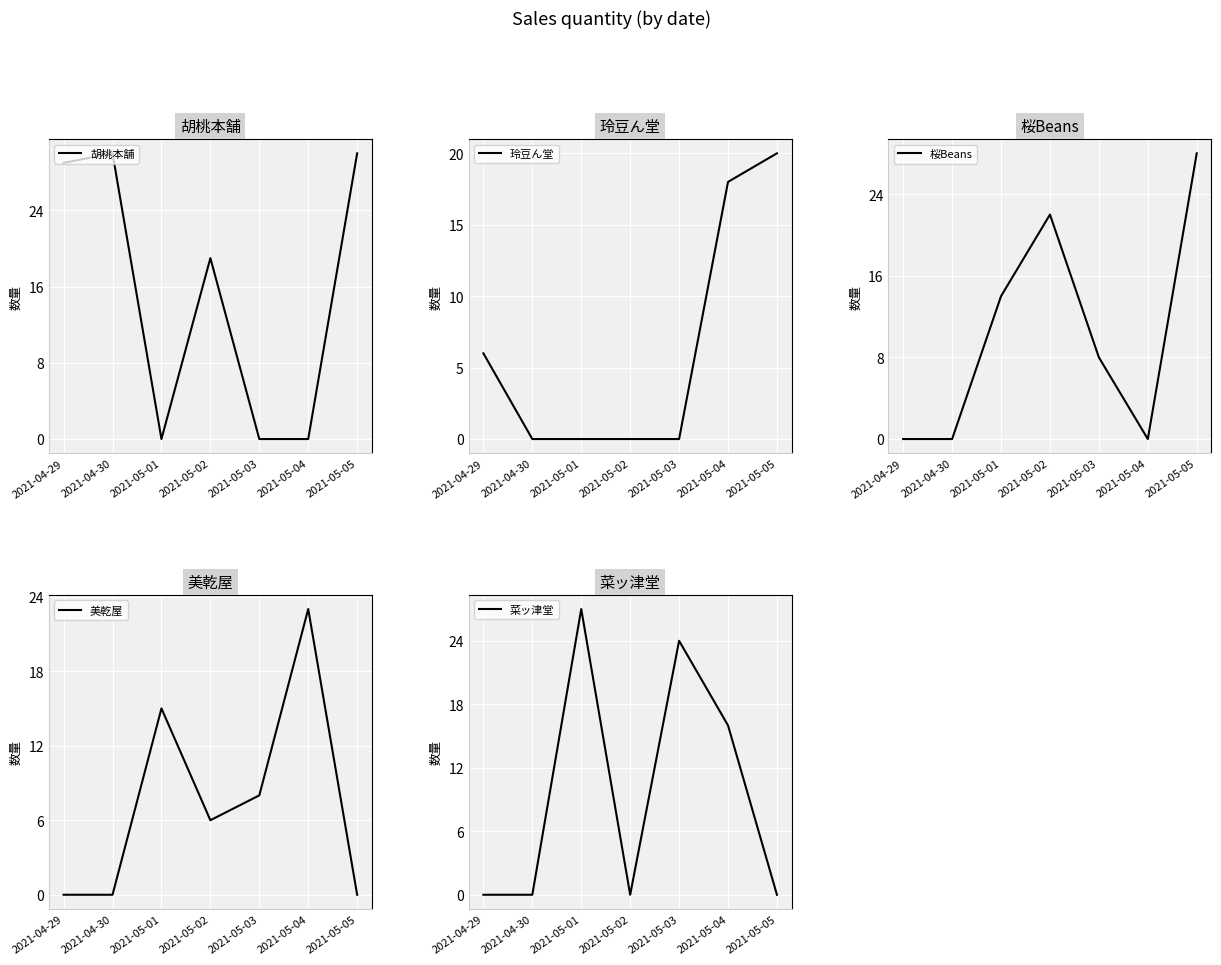

What are all the series names shown in the legend?

胡桃本舗, 玲豆ん堂, 桜Beans, 美乾屋, 菜ッ津堂